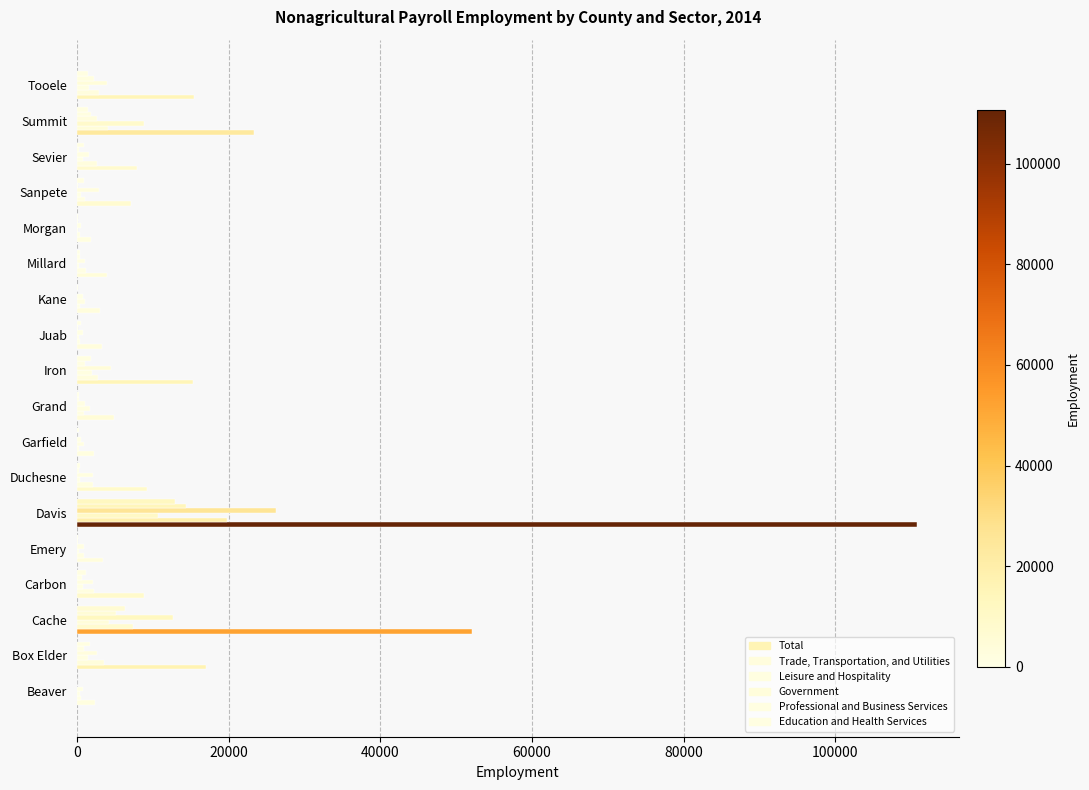

Reading left to right, transcribe all the data shown in this chart.

Total: 2323.8	16949.5	52054.4	8870.6	3420.8	110749.5	9268.0	2235.6	4889.7	15305.2	3278.2	3065.9	3962.8	1859.3	7130.7	7977.4	23377.5	15418.6
Trade, Transportation, and Utilities: 593.7	3528.6	7417.8	2214.8	915.1	19826.7	2178.2	272.8	952.9	2723.7	351.1	407.3	1252.2	389.6	1040.5	2635.5	4082.2	2885.8
Leisure and Hospitality: 382.2	1421.6	4167.8	729.0	257.8	10705.5	449.3	894.5	1765.4	2019.5	263.7	1012.4	316.2	166.6	493.6	832.3	8777.8	1546.0
Government: 743.6	2674.7	12727.8	2077.1	935.0	26227.8	2061.8	581.2	1015.8	4461.5	770.4	741.0	1053.9	466.6	2866.7	1634.3	2610.6	3978.4
Professional and Business Services: 20.8	951.1	5199.3	658.4	96.2	14413.8	314.2	20.8	212.2	1090.7	162.6	64.8	428.8	91.3	164.8	294.2	1861.7	2226.8
Education and Health Services: 0.0	1670.6	6369.0	1169.8	77.7	12932.6	402.7	244.4	305.7	1802.6	499.6	104.0	369.8	109.6	949.5	956.0	1406.5	1389.2